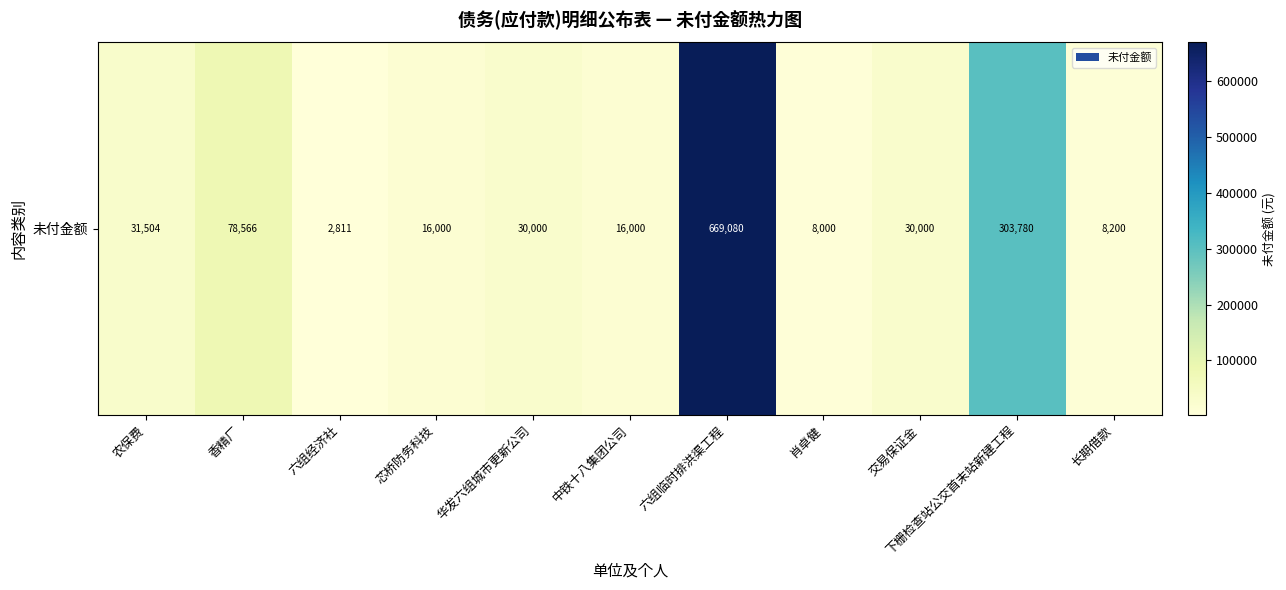

What is the change in value from 农保费 to 下栅检查站公交首末站新建工程?

+272276.3